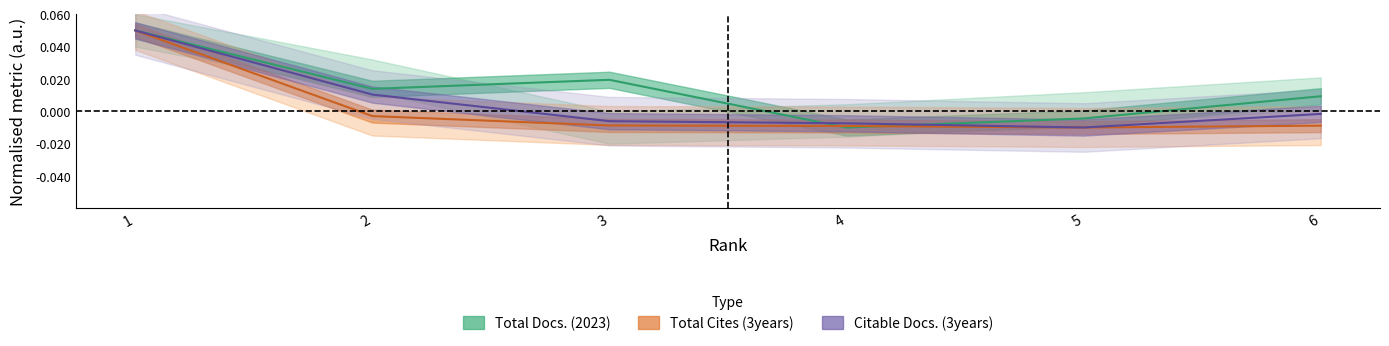

At which label does Citable Docs. (3years) reach its peak?

1